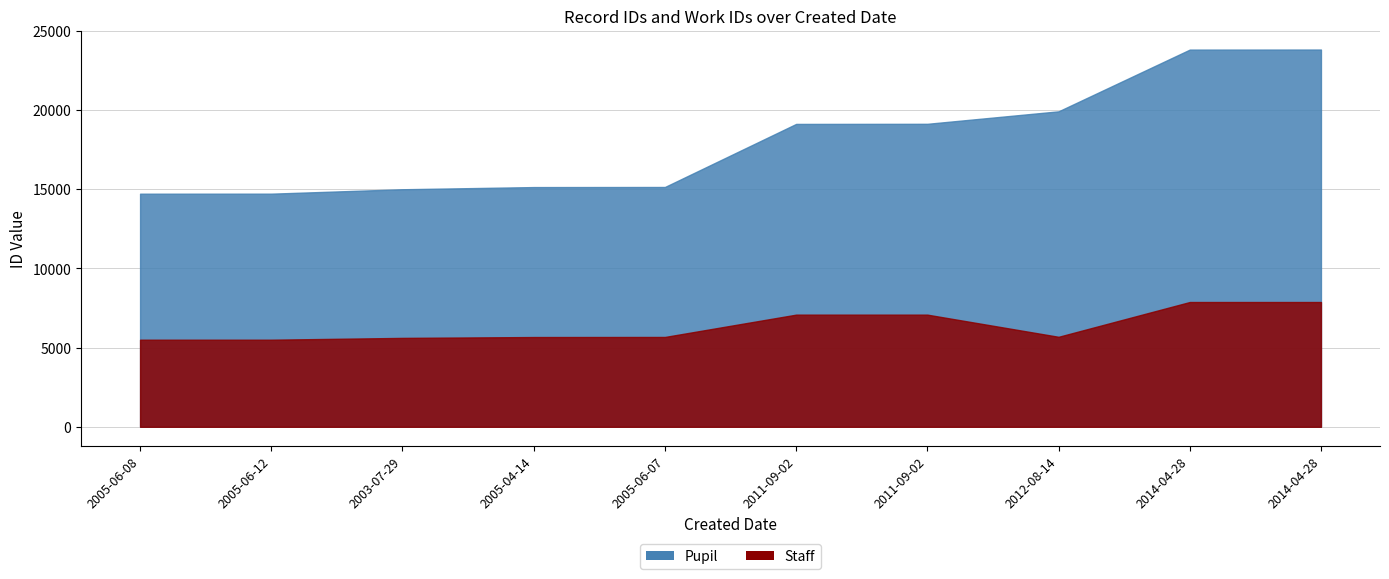

How many distinct data groups are displayed?

2